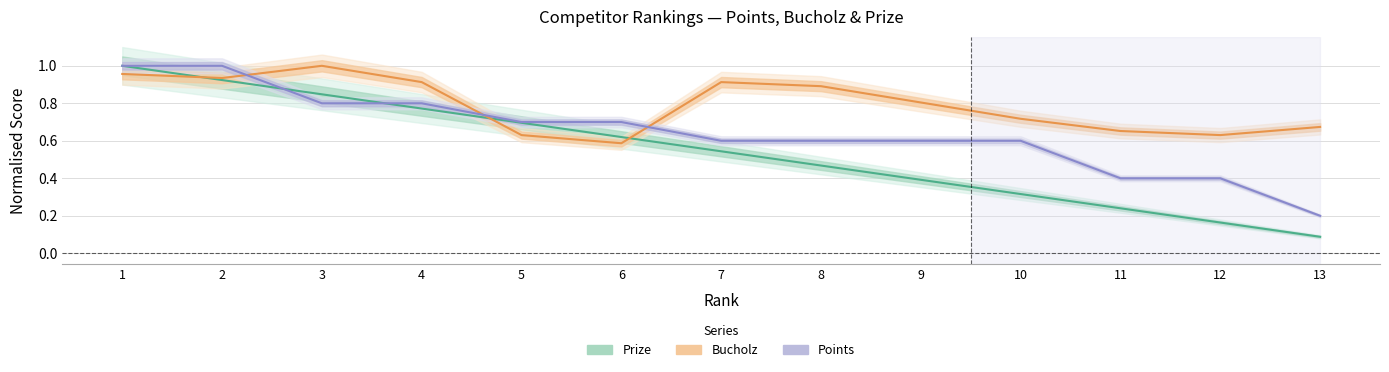

At which label is Bucholz closest to 0?

6